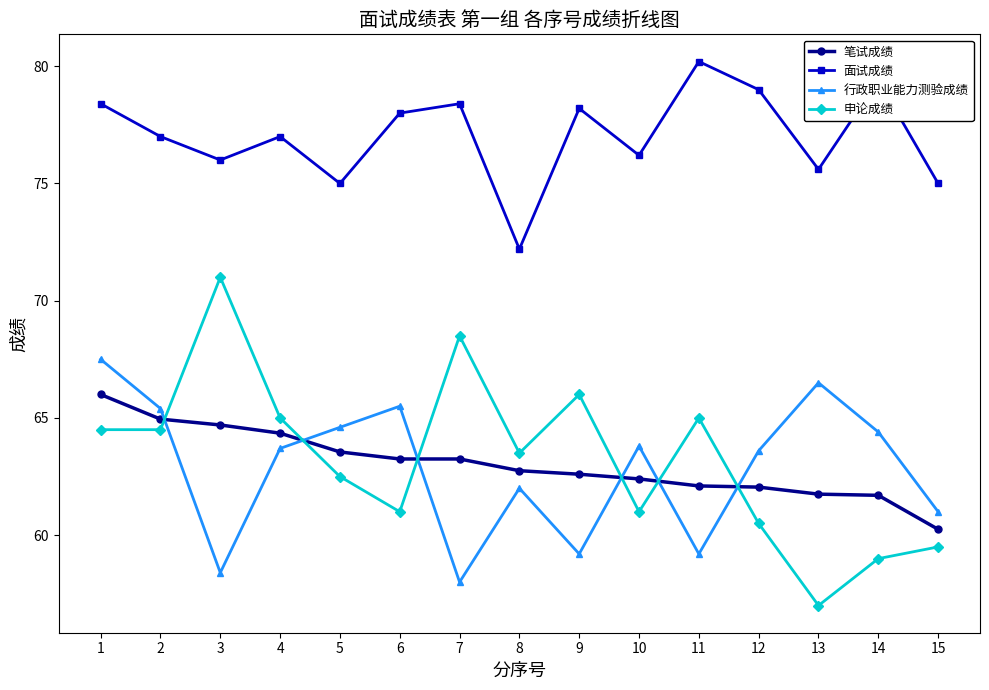

At how many categories does at least one series exceed 70?

15